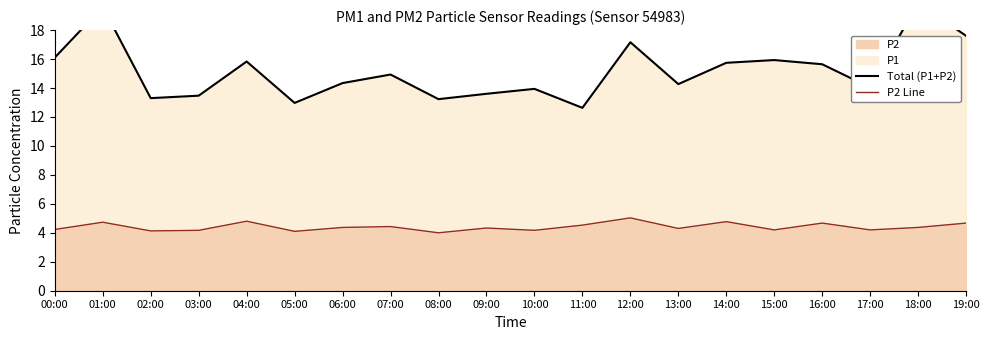

Which series has the largest total across all categories?

Total (P1+P2)